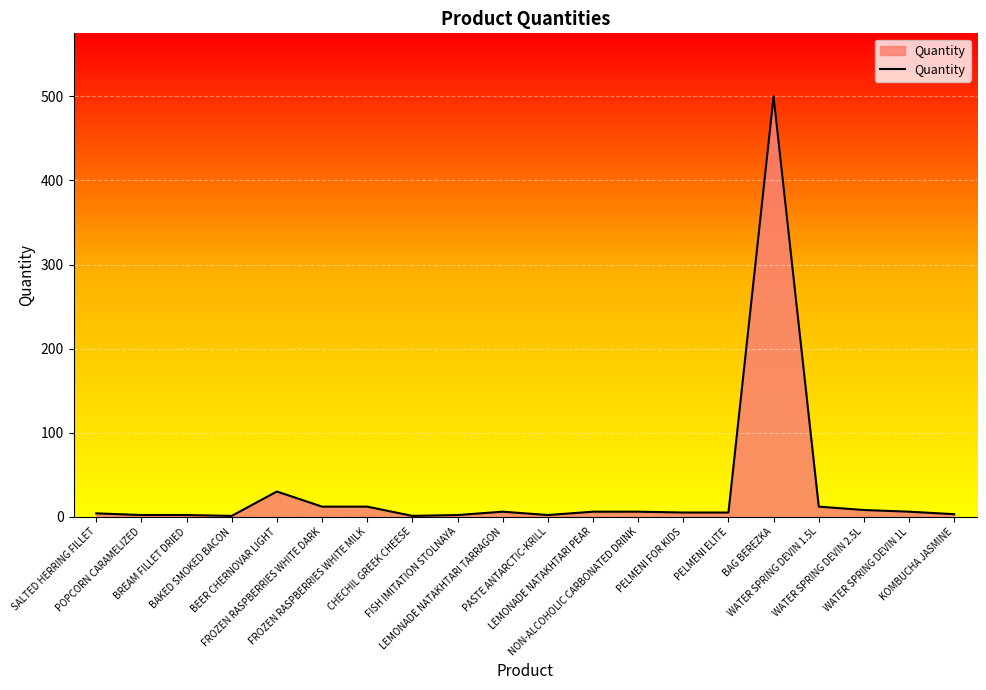

What is the maximum value shown in the chart?

500